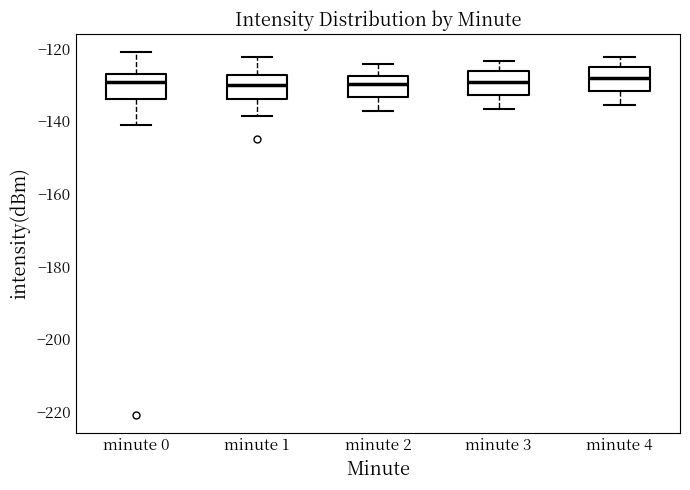

Reading left to right, read every box against the y-axis: the position of its median line, the range the box covers, and the ends of its whiskers. The values are not printed on the chart, so give them approximately, as read against the axis.

minute 0: median -130, box -134 to -128, whiskers -140 to -120
minute 1: median -130, box -134 to -128, whiskers -138 to -122
minute 2: median -130, box -134 to -128, whiskers -138 to -124
minute 3: median -130, box -132 to -126, whiskers -136 to -124
minute 4: median -128, box -132 to -124, whiskers -136 to -122